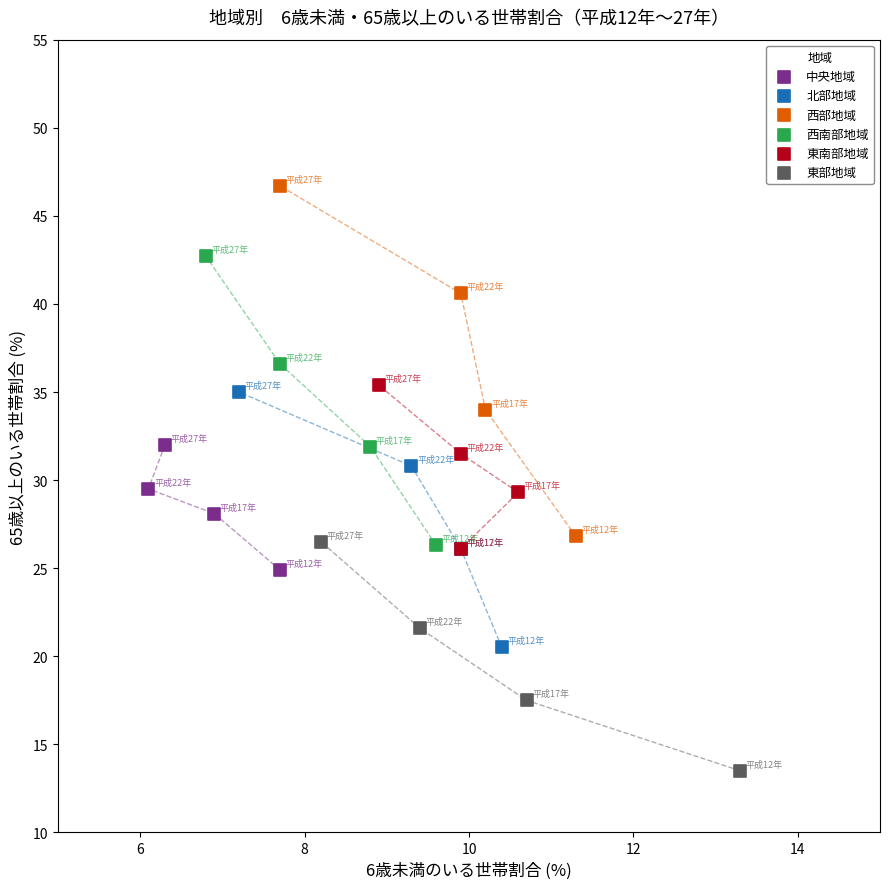

Which series reaches the minimum Y coordinate?

東部地域